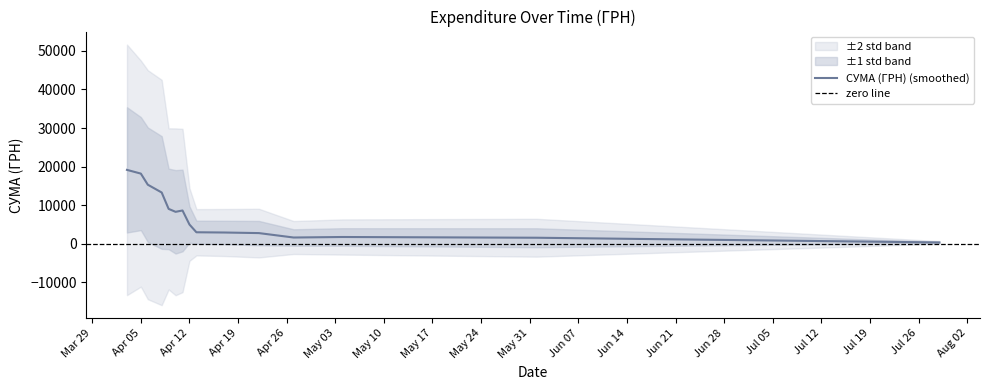

What is the difference between the maximum and second lowest values?

22619.8